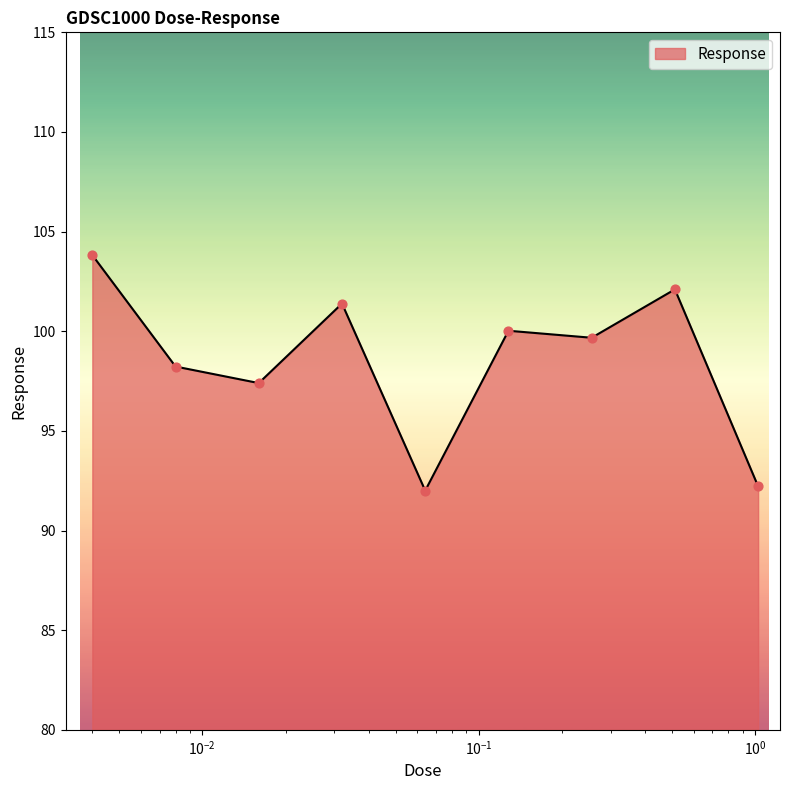

What is the maximum value shown in the chart?

103.8